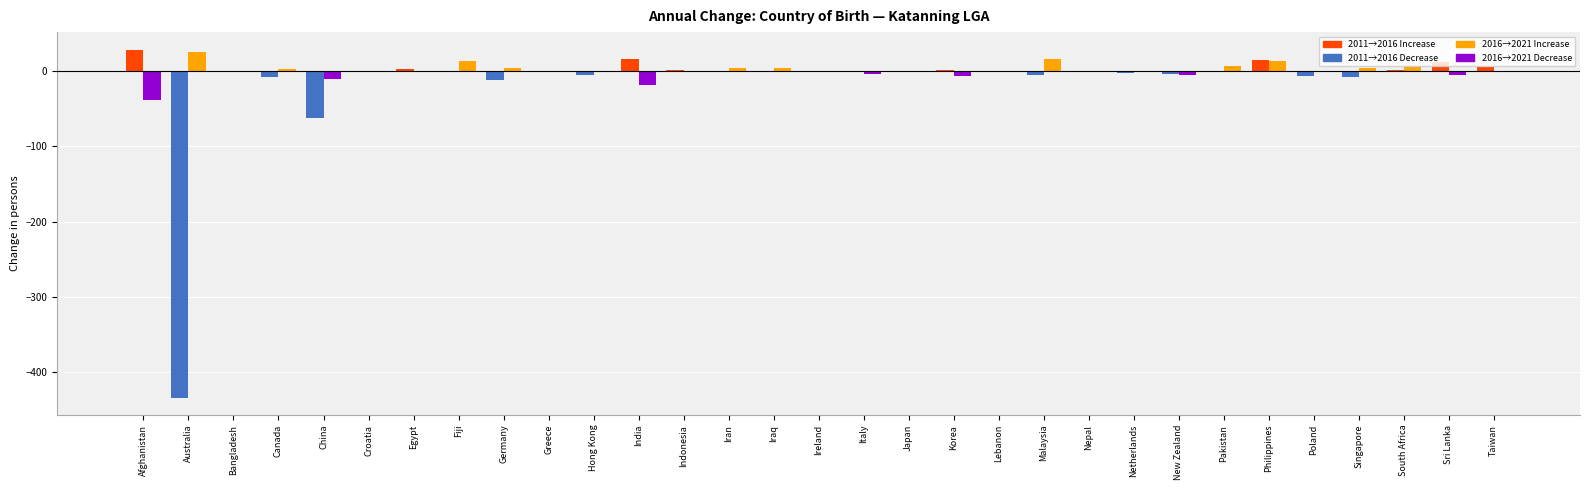

What is the maximum value shown in the chart?

29